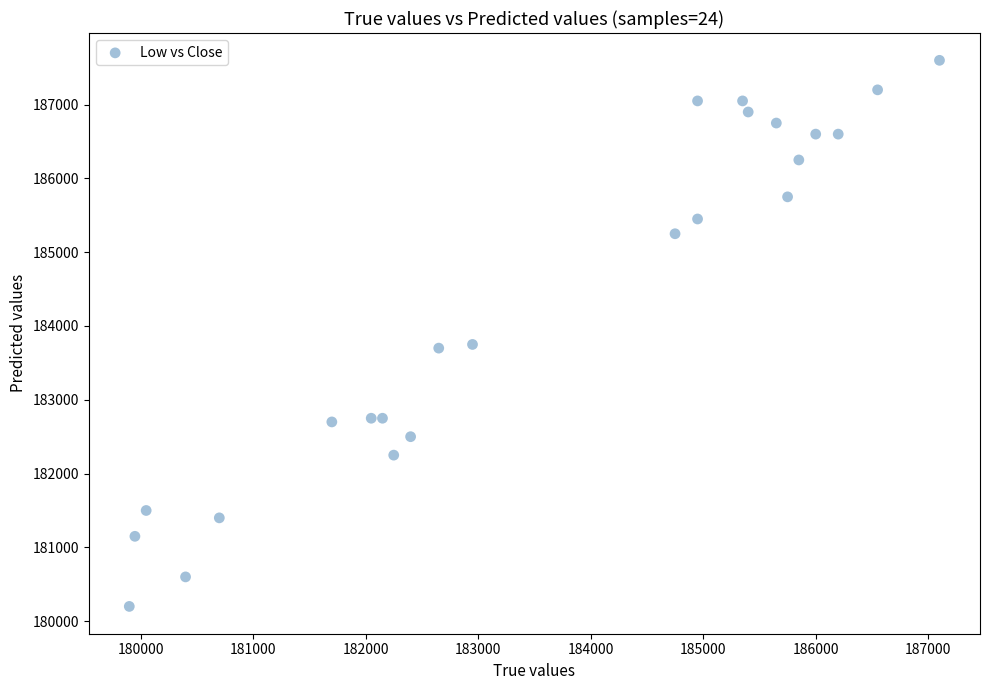

What is the range of X values (max minus min)?

7200